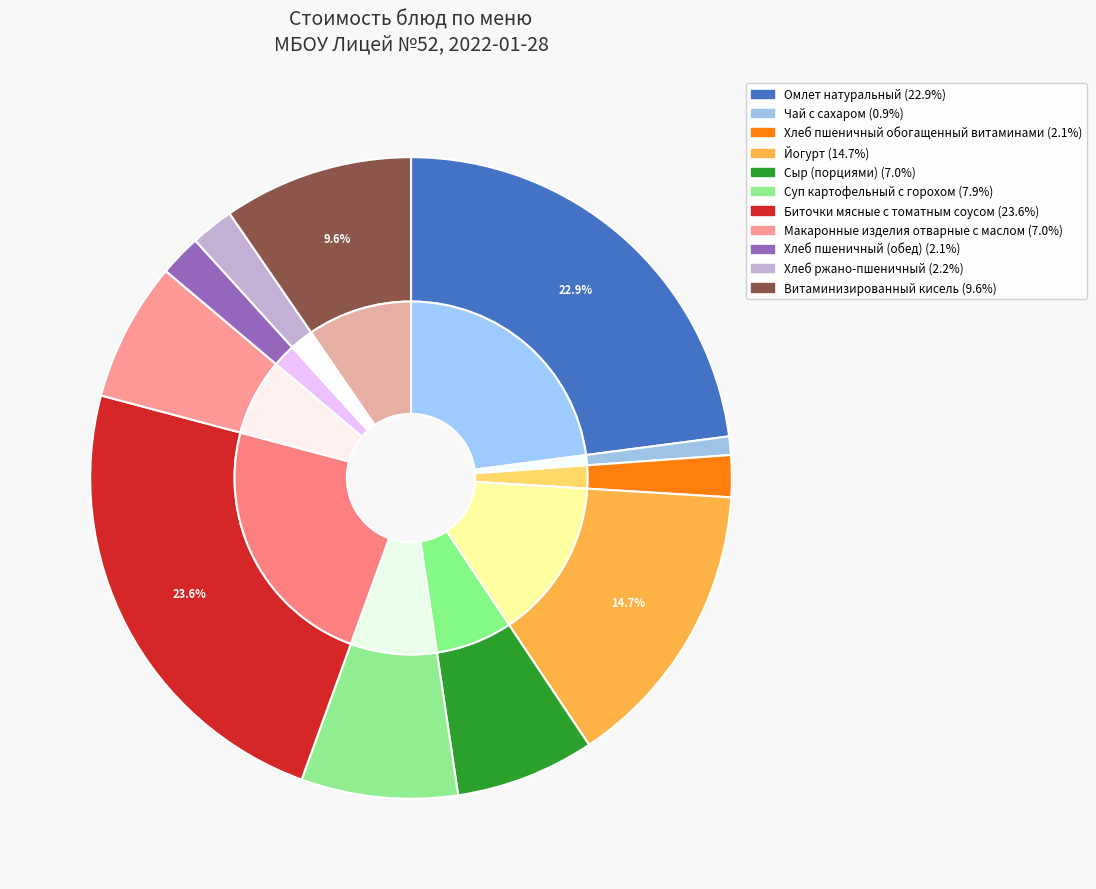

What portion of the pie excludes Макаронные изделия отварные с маслом?

93.0%